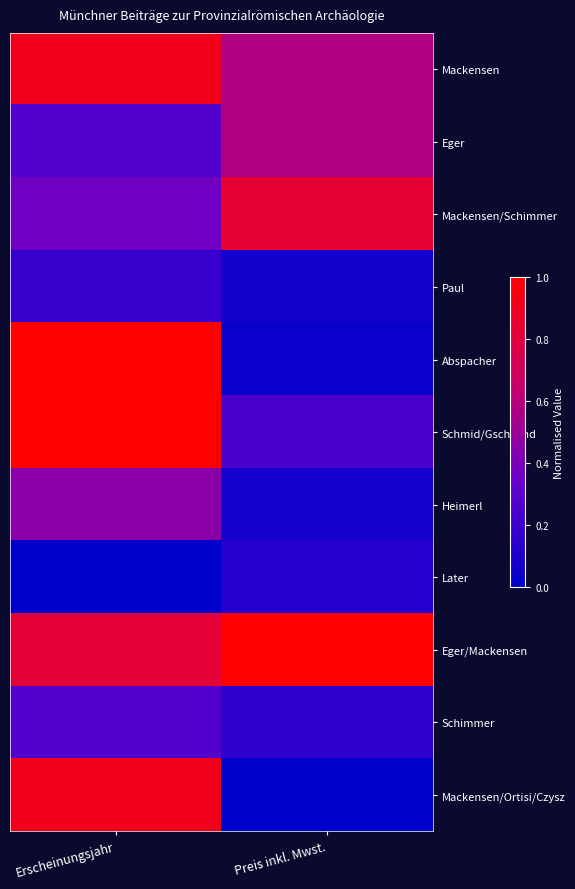

At which category is the sum across all series the highest?

Erscheinungsjahr